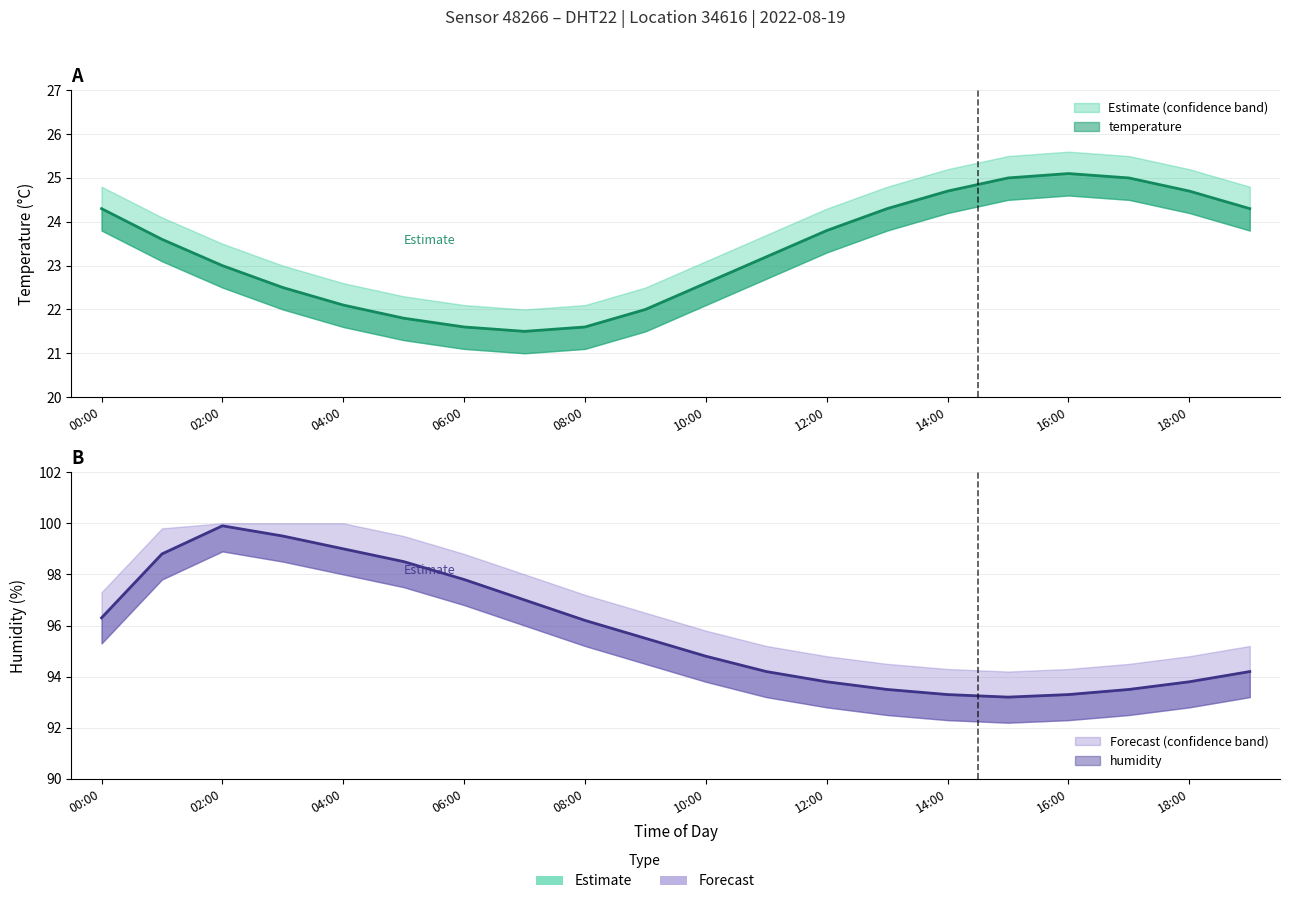

True or false: humidity has more than 0 interior local peaks.

True